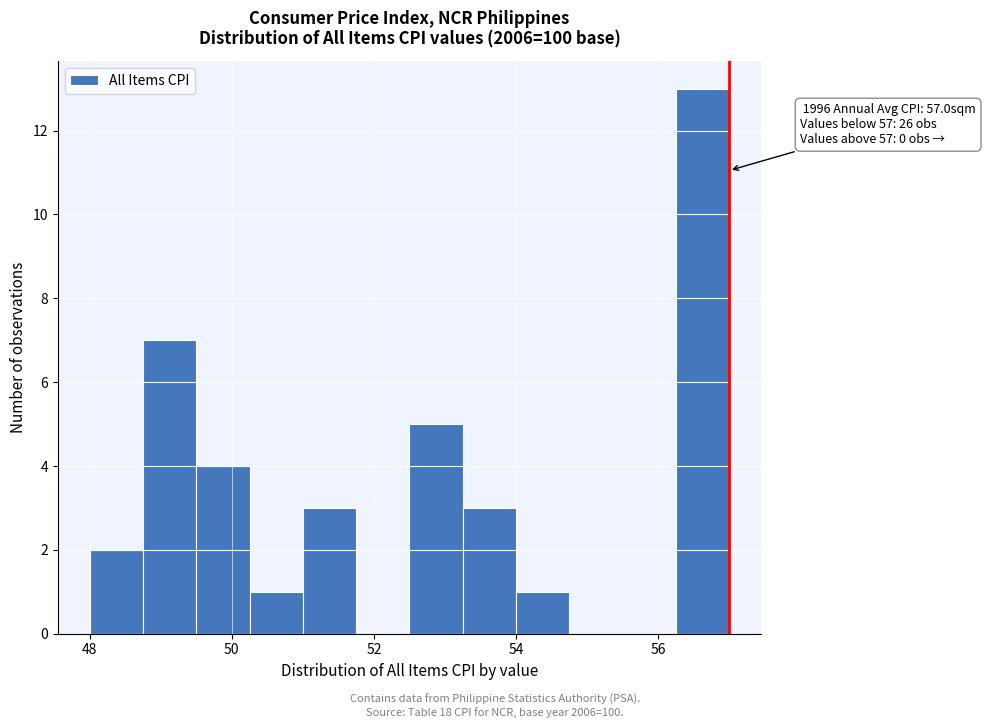

Around what value on the x-axis is the tallest bar? Give the approximate position of its centre, as read against the axis.

56.6